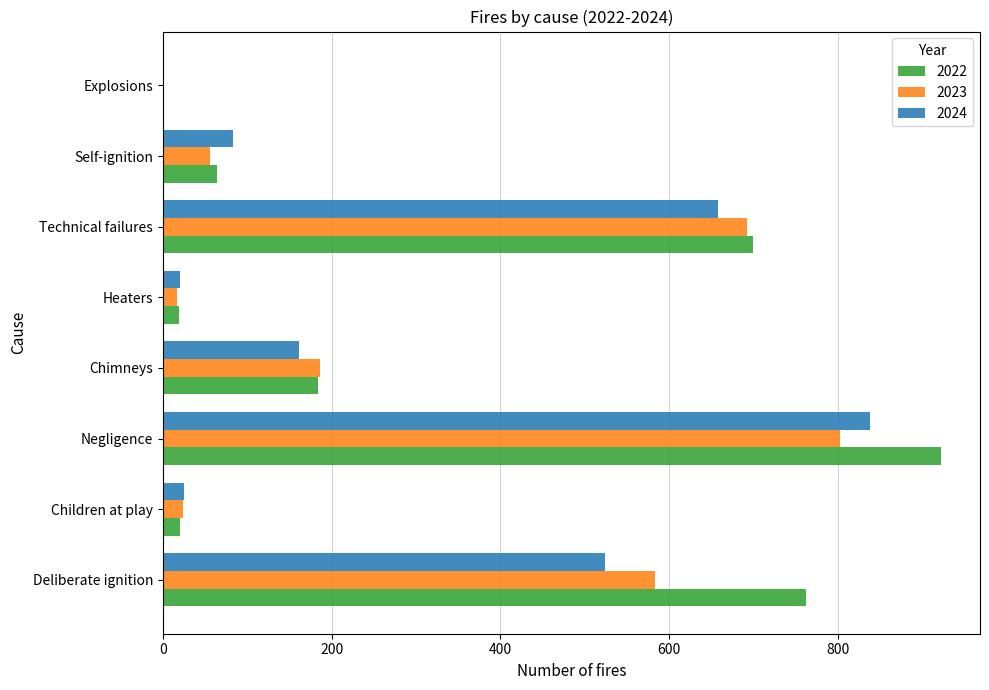

What is the difference between the 2023 values at Technical failures and Chimneys?

506